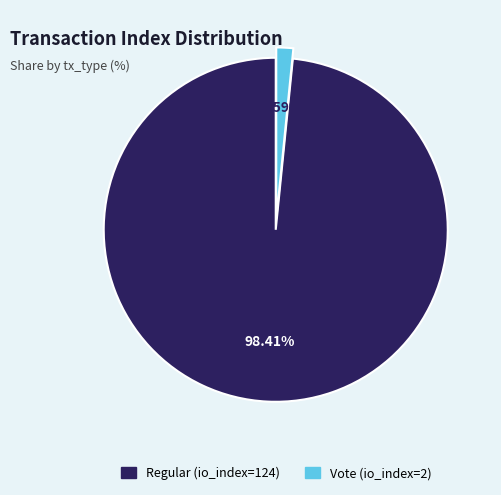

How many slices are in this pie chart?

2